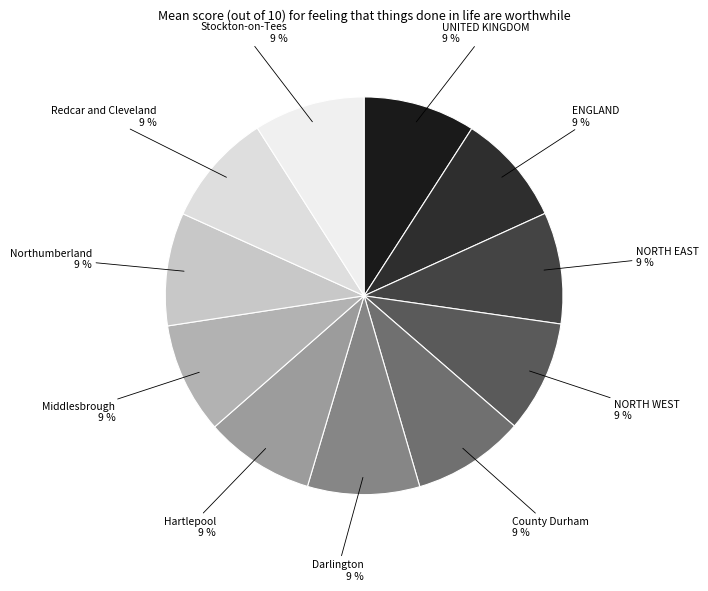

How many slices are in this pie chart?

11